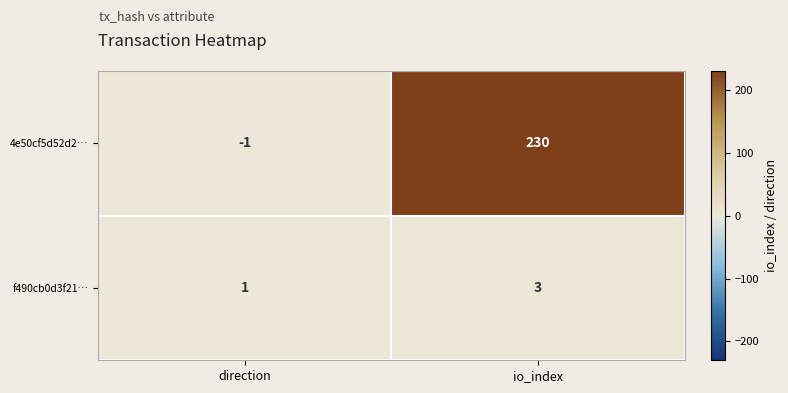

At which category is the sum across all series the highest?

io_index